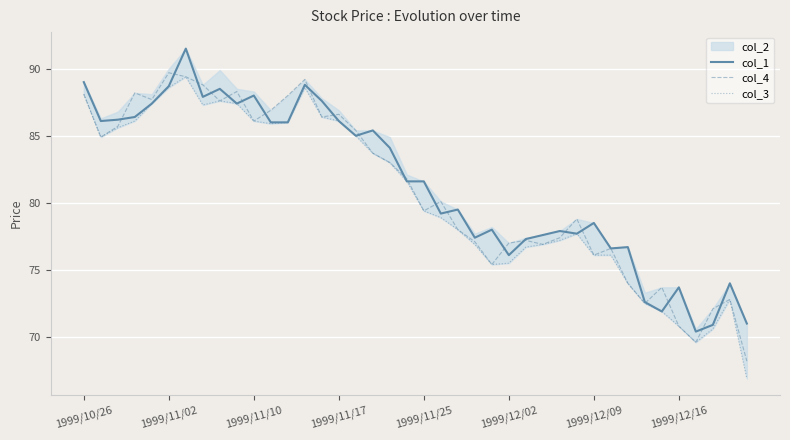

What is the minimum value for col_1?

70.4